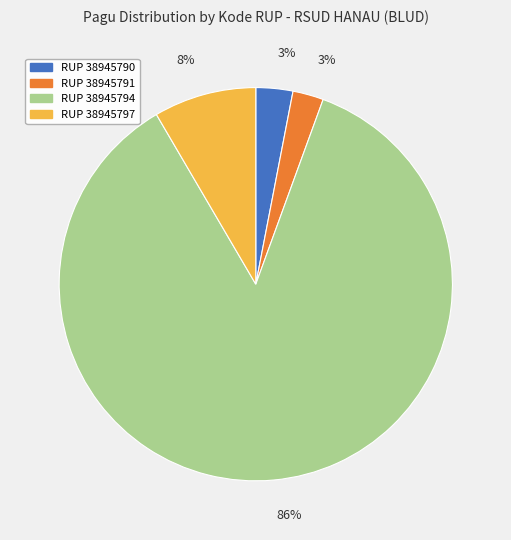

Does any single category account for the majority?

Yes